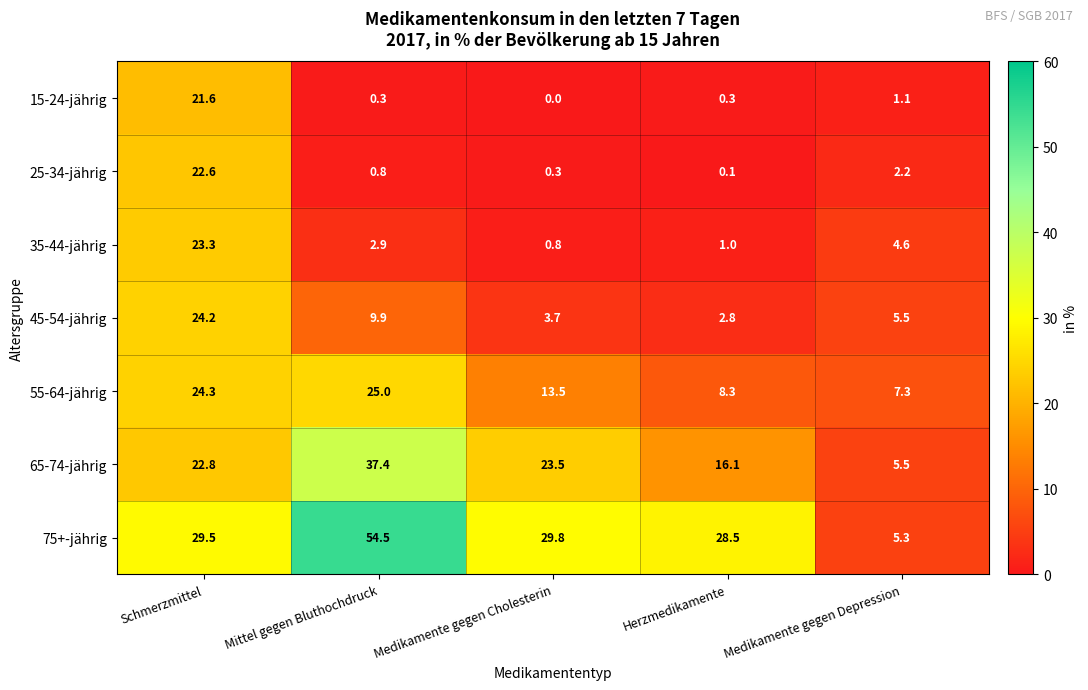

Is the value of 55-64-jährig at Mittel gegen Bluthochdruck greater than the value of 45-54-jährig at Medikamente gegen Depression?

Yes